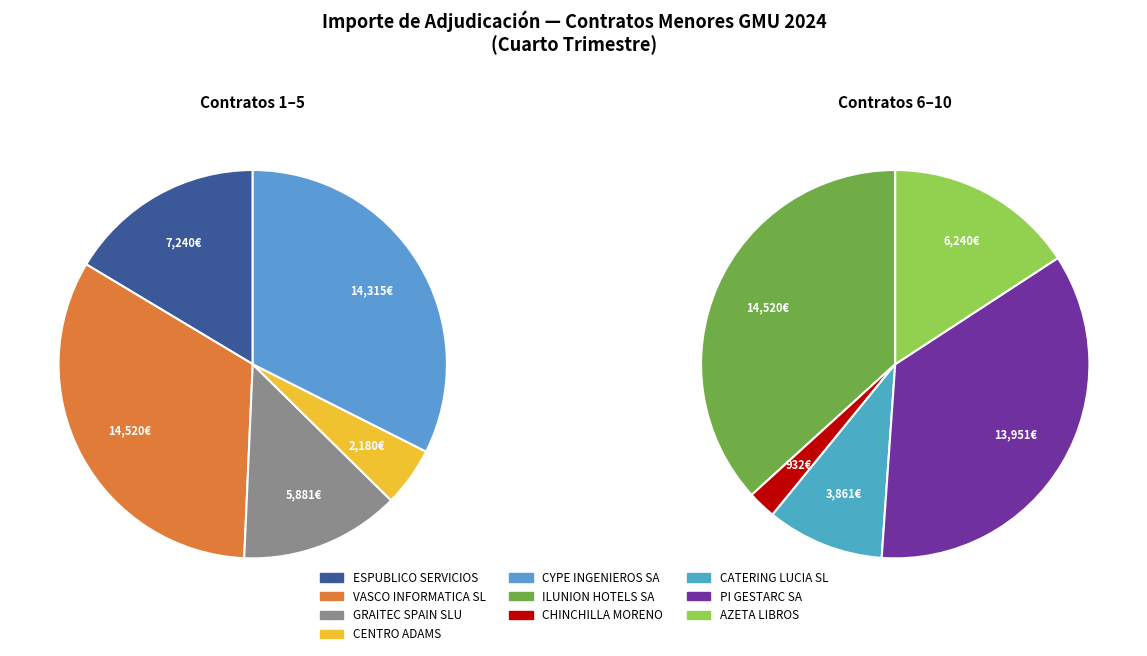

Is there a majority slice in this chart?

No